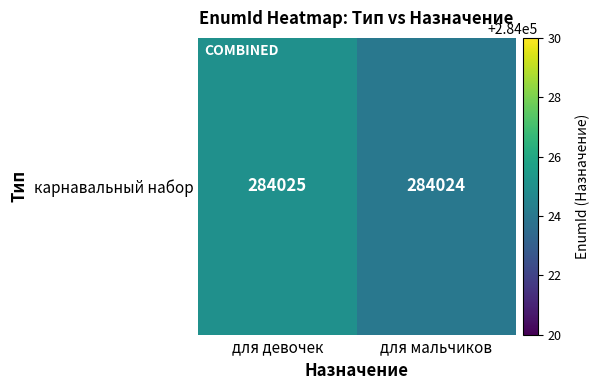

Reading left to right, transcribe all the data shown in this chart.

284025	284024